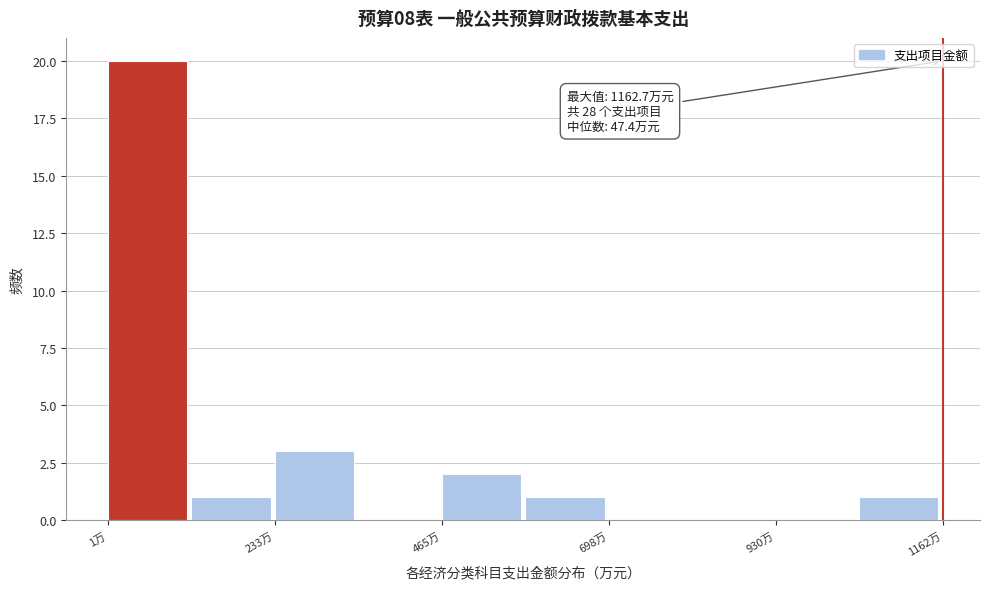

Around what value on the x-axis is the tallest bar? Give the approximate position of its centre, as read against the axis.

50